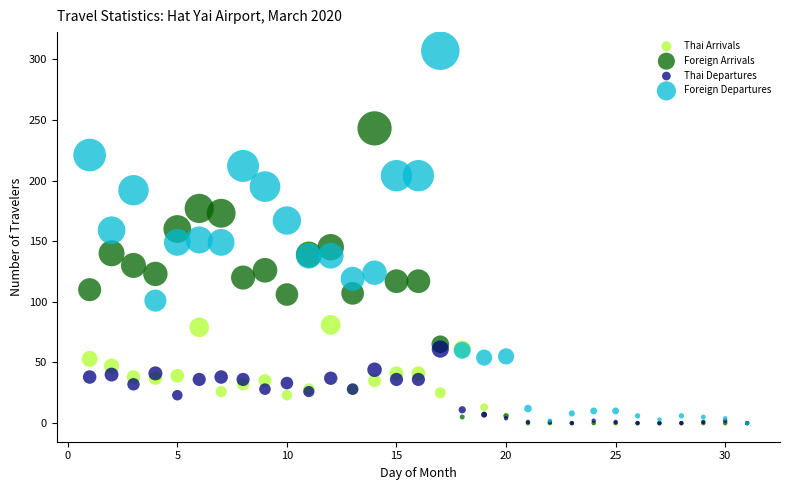

Which series reaches the maximum Y coordinate?

Foreign Departures